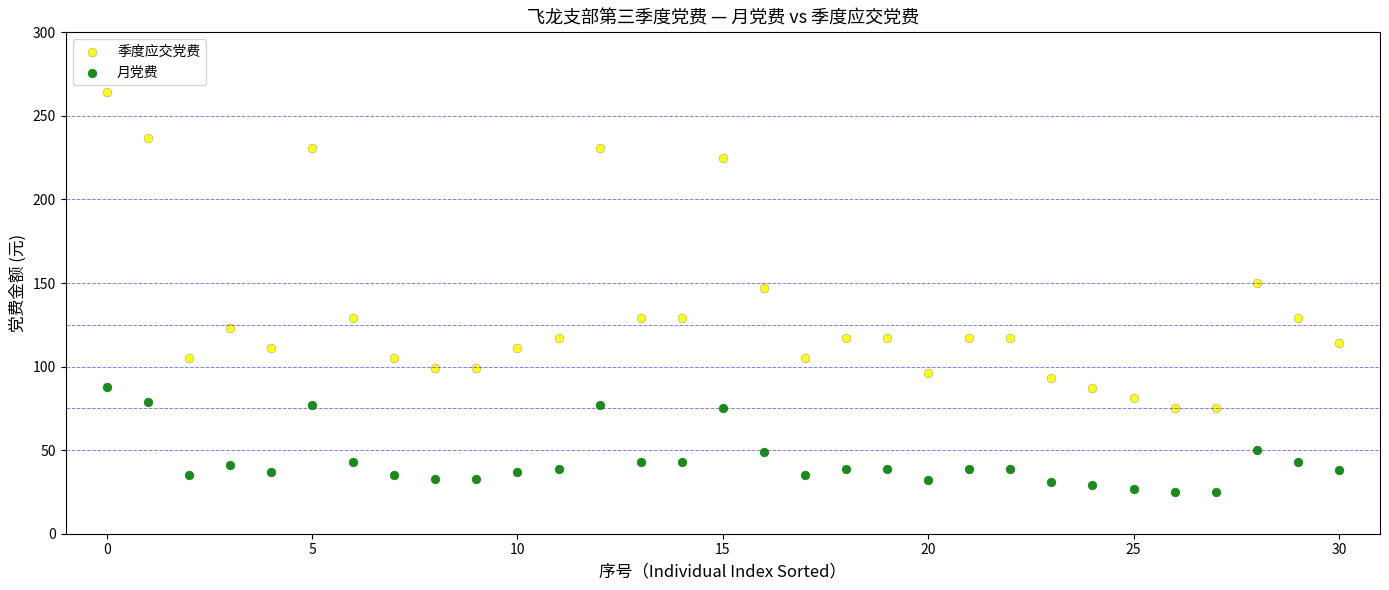

Across all series, what Y value is closest to 144?

147